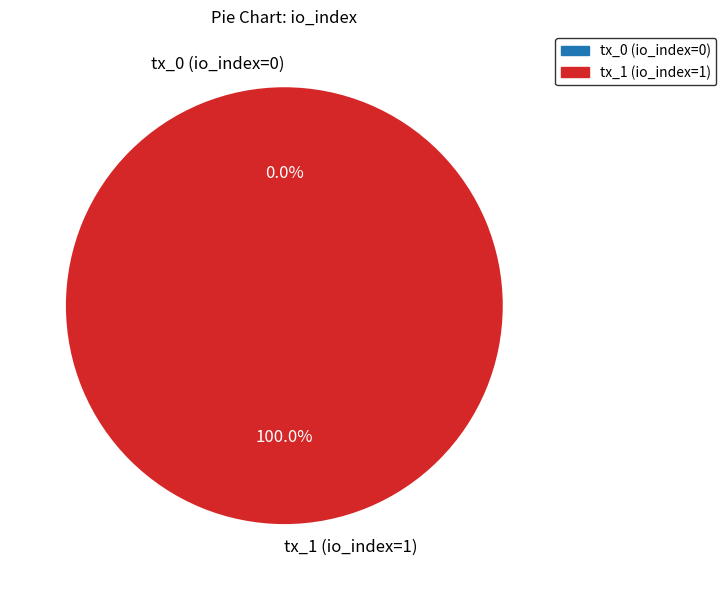

To the nearest percent, what percentage of the pie is tx_1 (io_index=1)?

100%